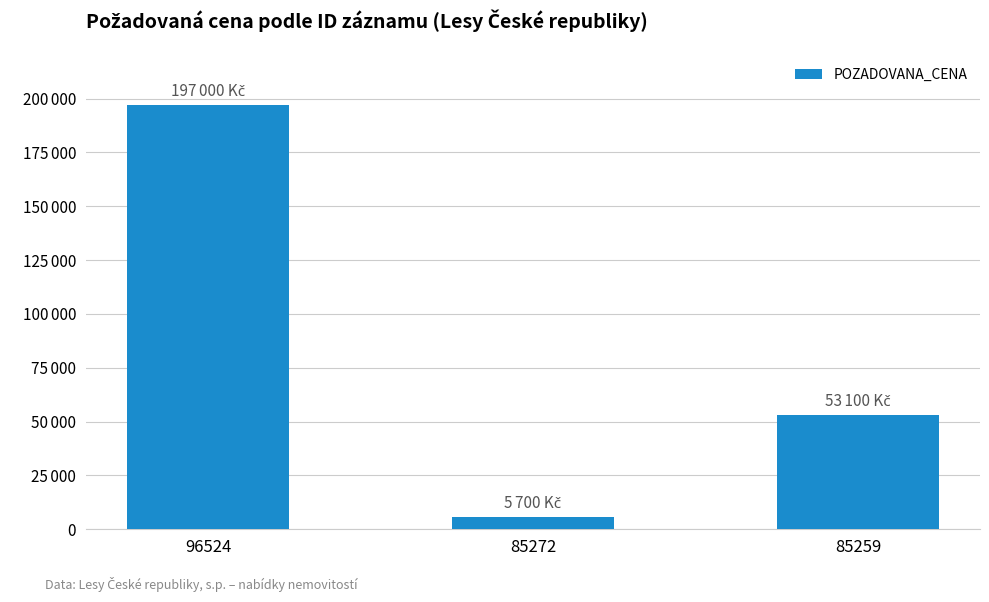

Reading left to right, list all the values displayed in this chart.

96524=197000	85272=5700	85259=53100